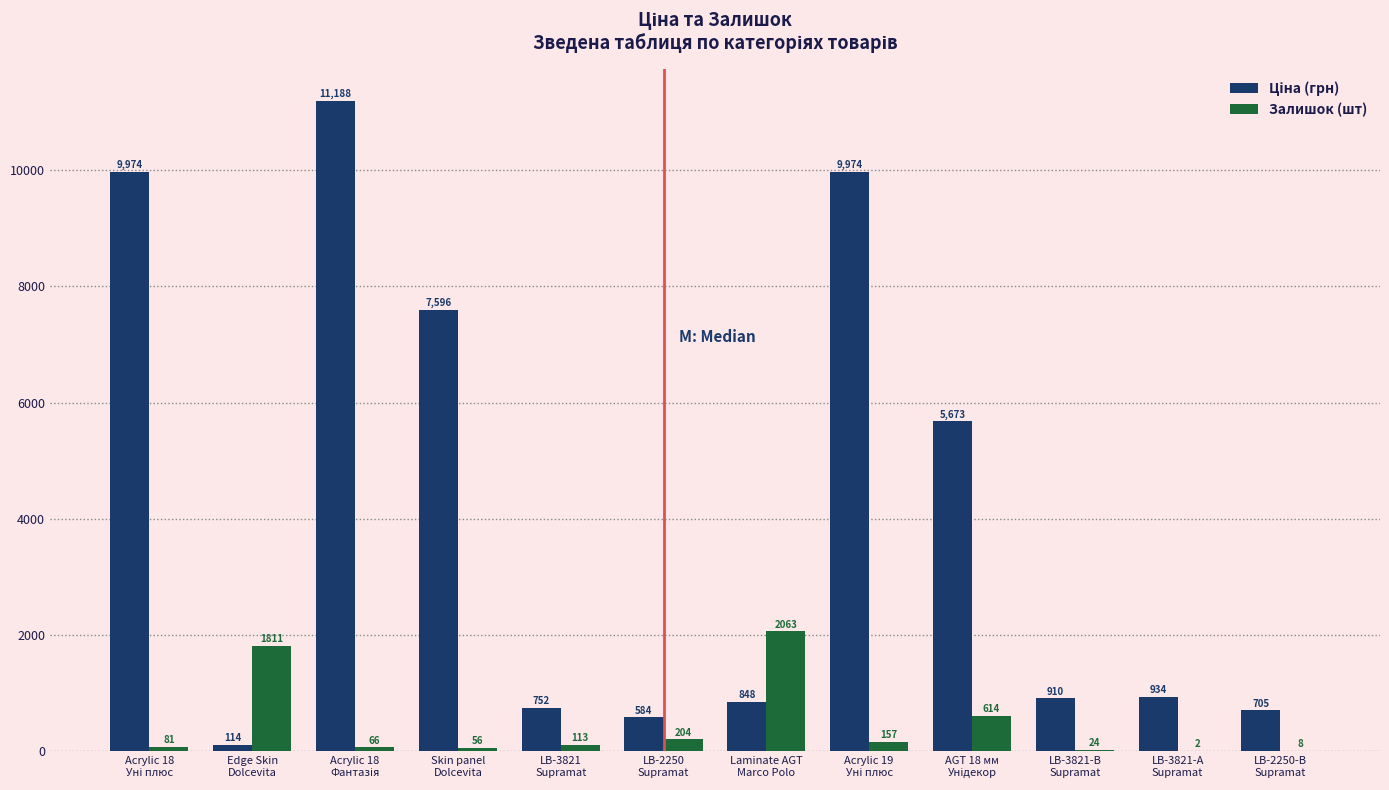

What is the maximum value shown in the chart?

11188.2